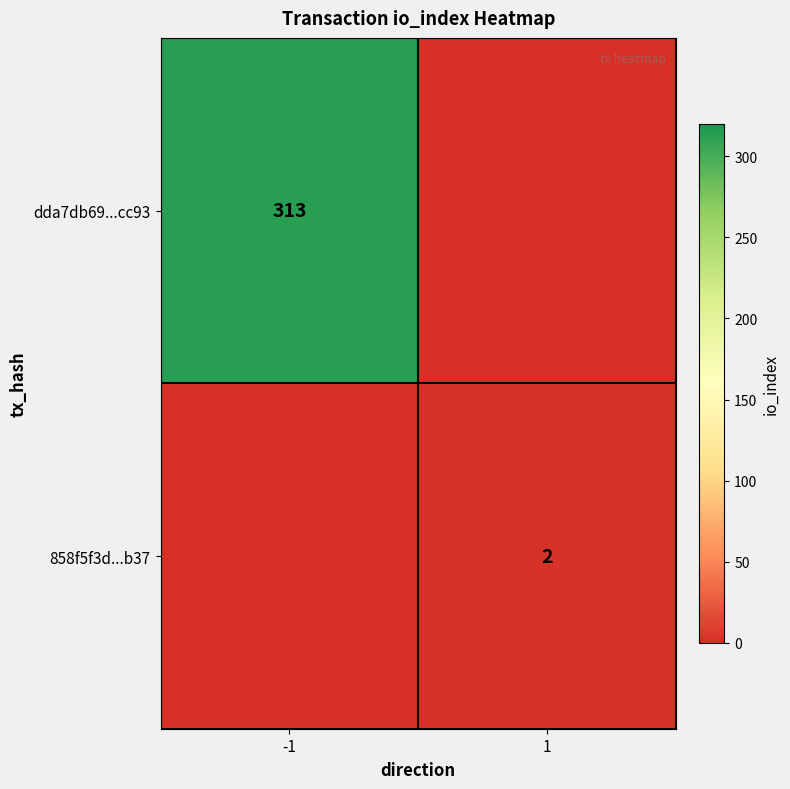

Is it true that dda7db69...cc93 equals 313 at -1?

True